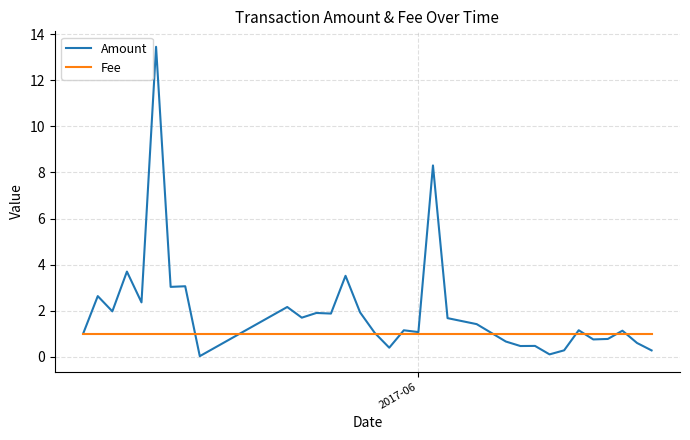

What are all the series names shown in the legend?

Amount, Fee